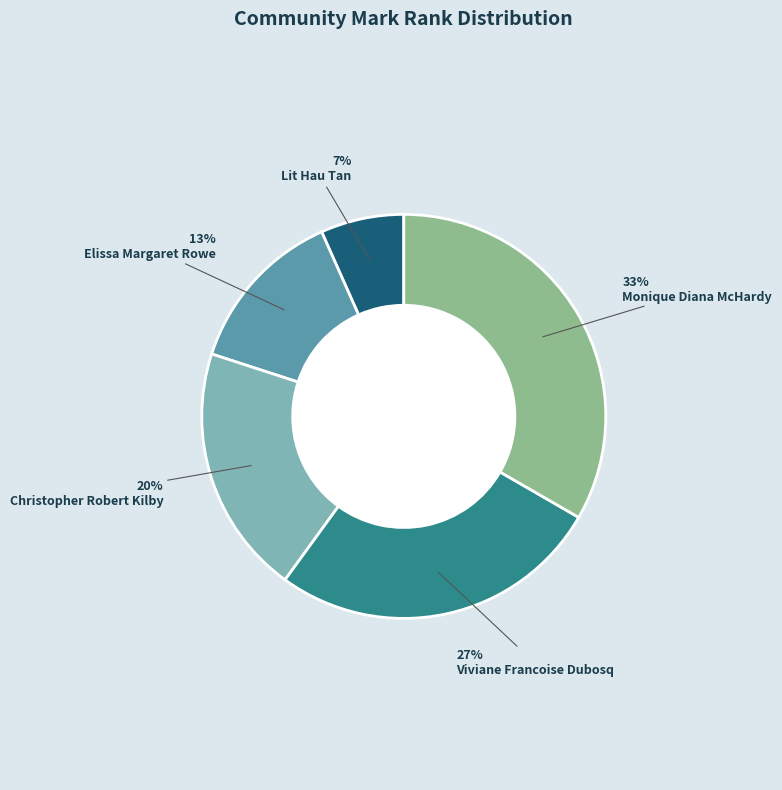

How many slices are in this pie chart?

5